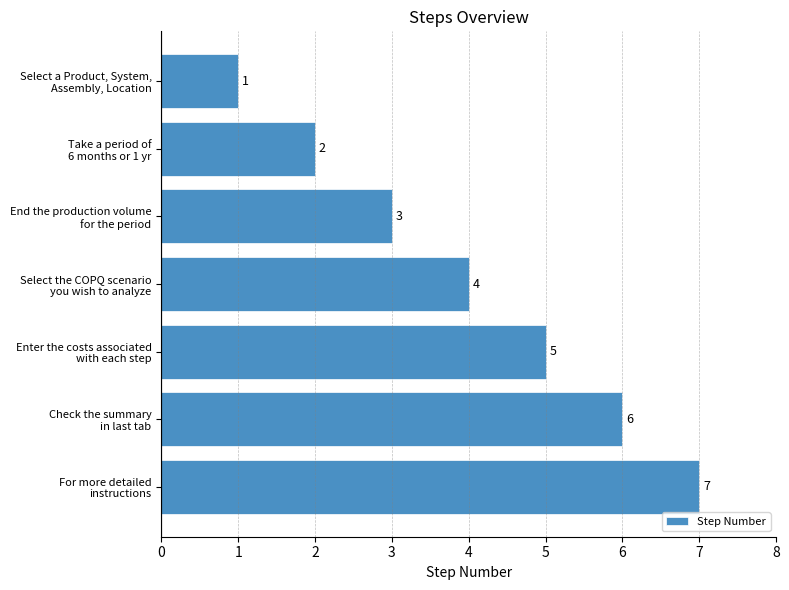

What is the greatest value displayed?

7